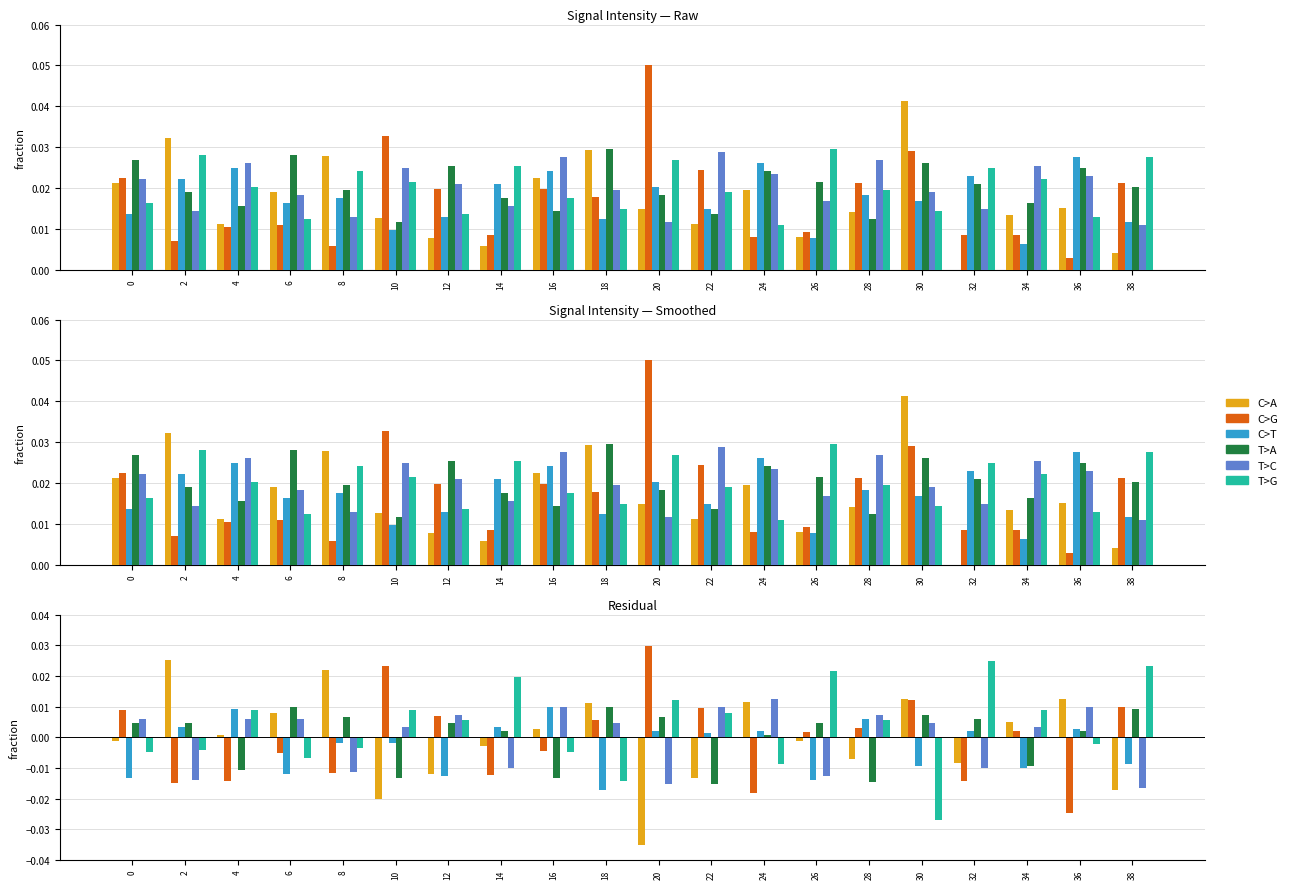

Which series changed the most between 4 and 30?

T>G